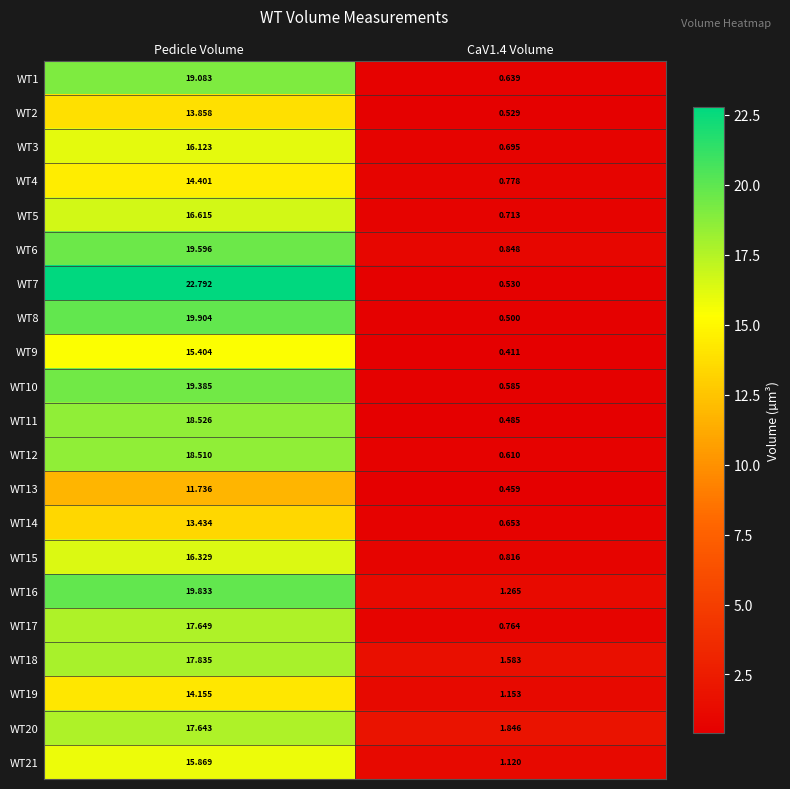

Which category has the highest value across all series?

Pedicle Volume